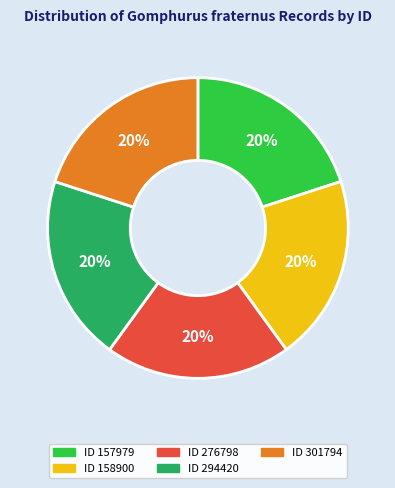

To the nearest percent, what portion does ID 157979 represent?

20%